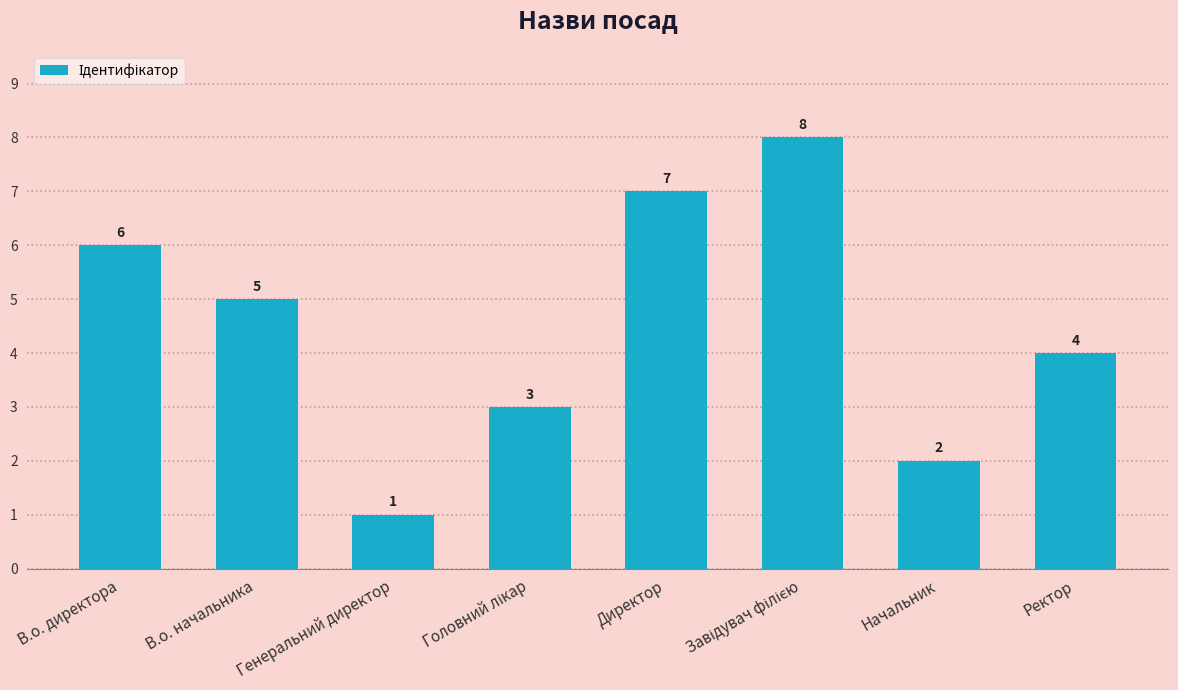

What is the minimum value shown in the chart?

1